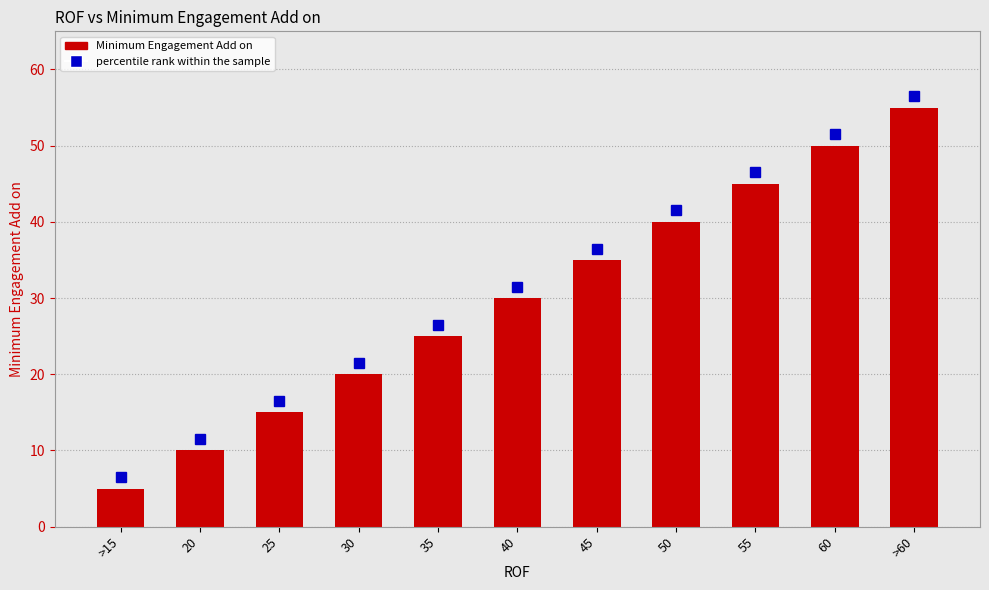

At which category does the chart reach its peak across all series?

>60